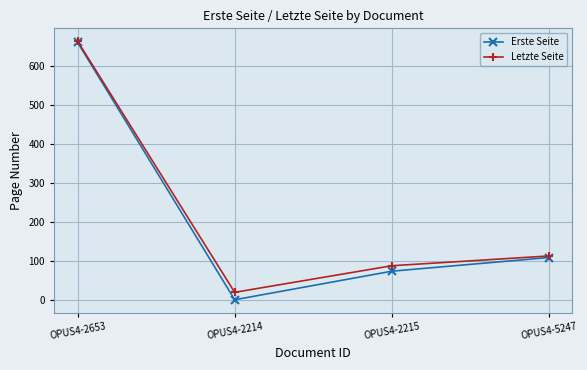

Is it true that Letzte Seite equals 88 at OPUS4-2215?

True